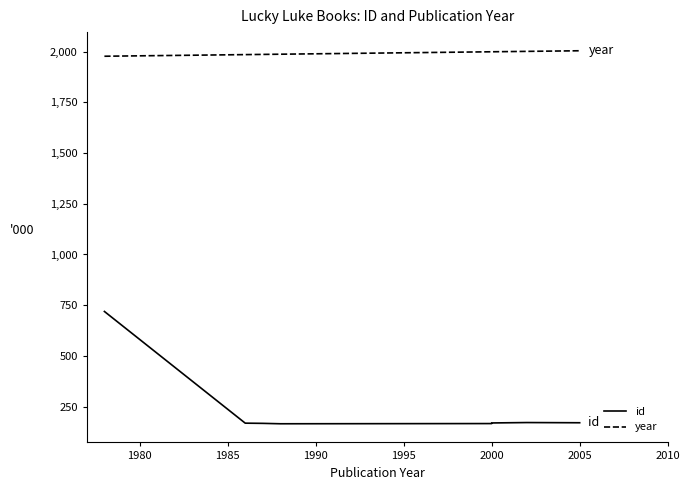

The value of year at 1980 is 1986. True or false?

True